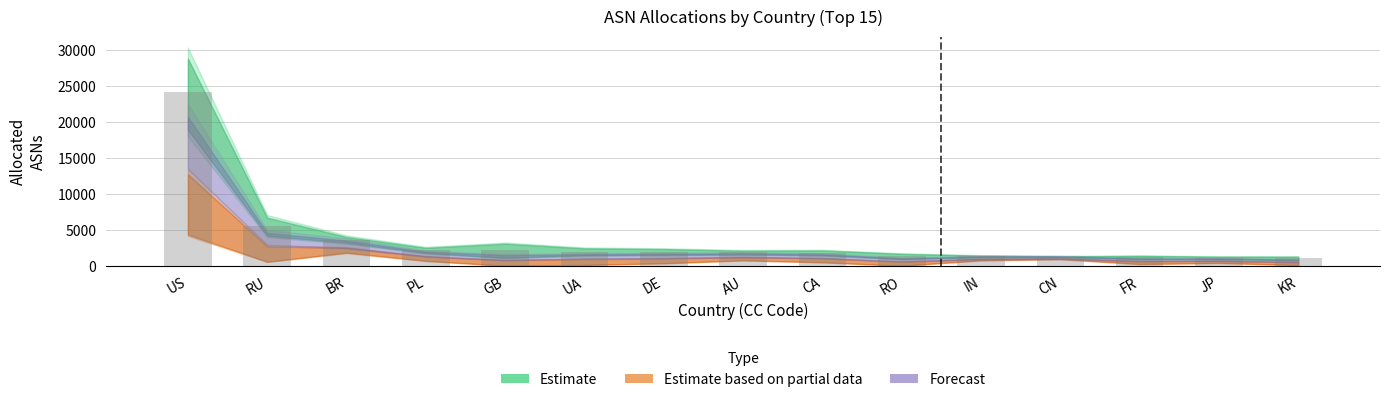

What is the average value?

3480